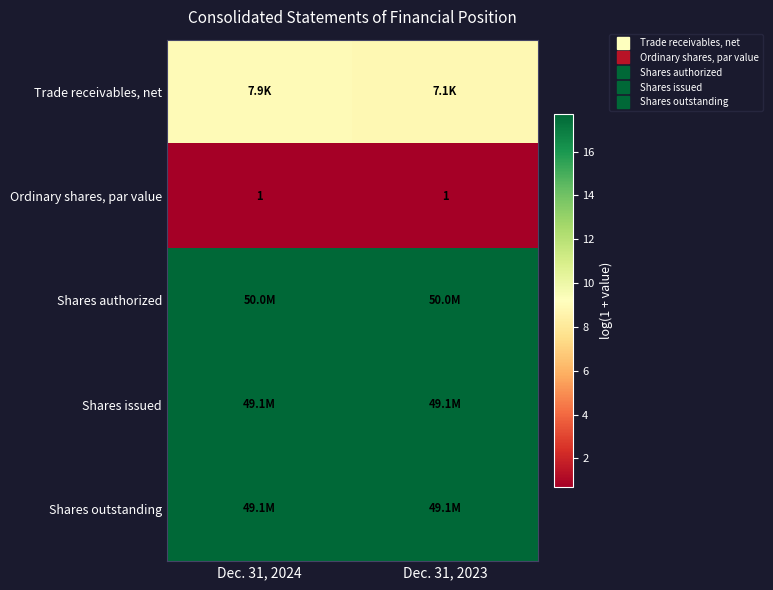

The value of Shares outstanding at Dec. 31, 2023 is 17.7. True or false?

True